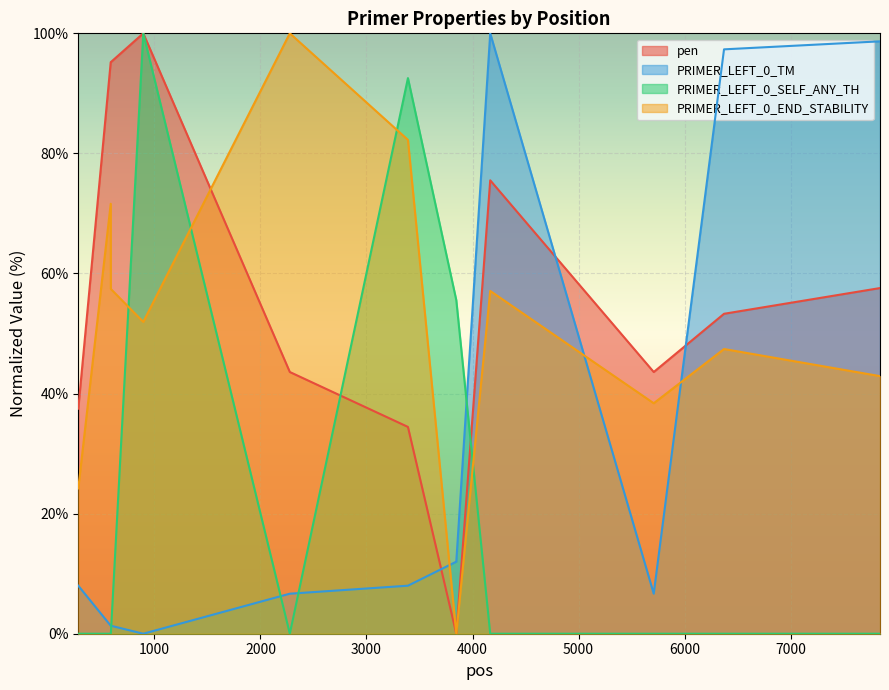

True or false: PRIMER_LEFT_0_END_STABILITY and PRIMER_LEFT_0_TM cross at least once.

True